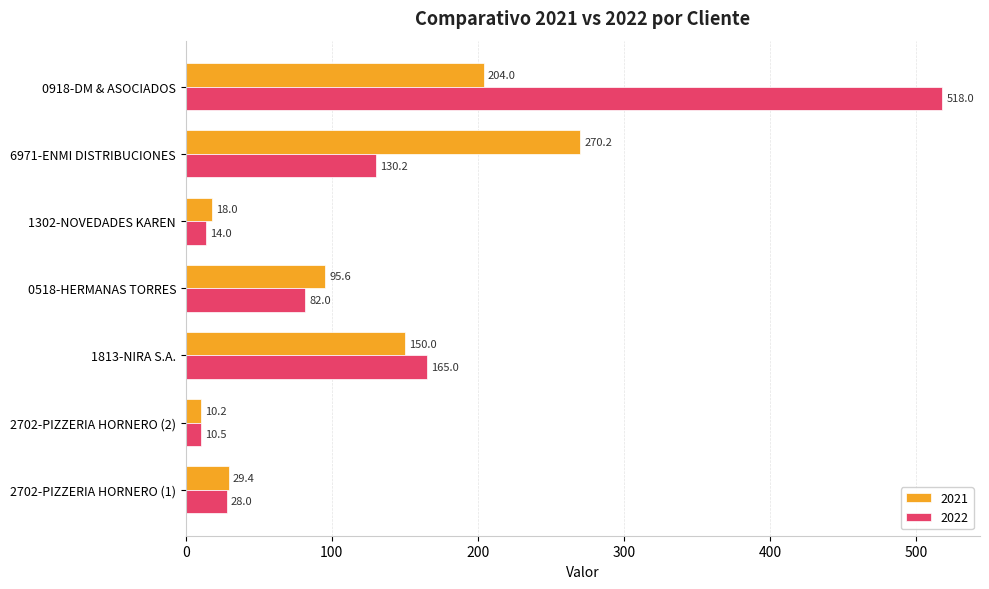

At which category is the sum across all series the highest?

0918-DM & ASOCIADOS